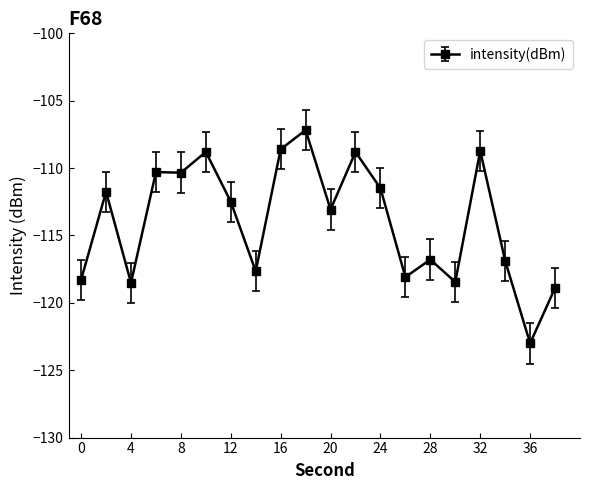

What is the value of the 17th point from the left?

-108.7